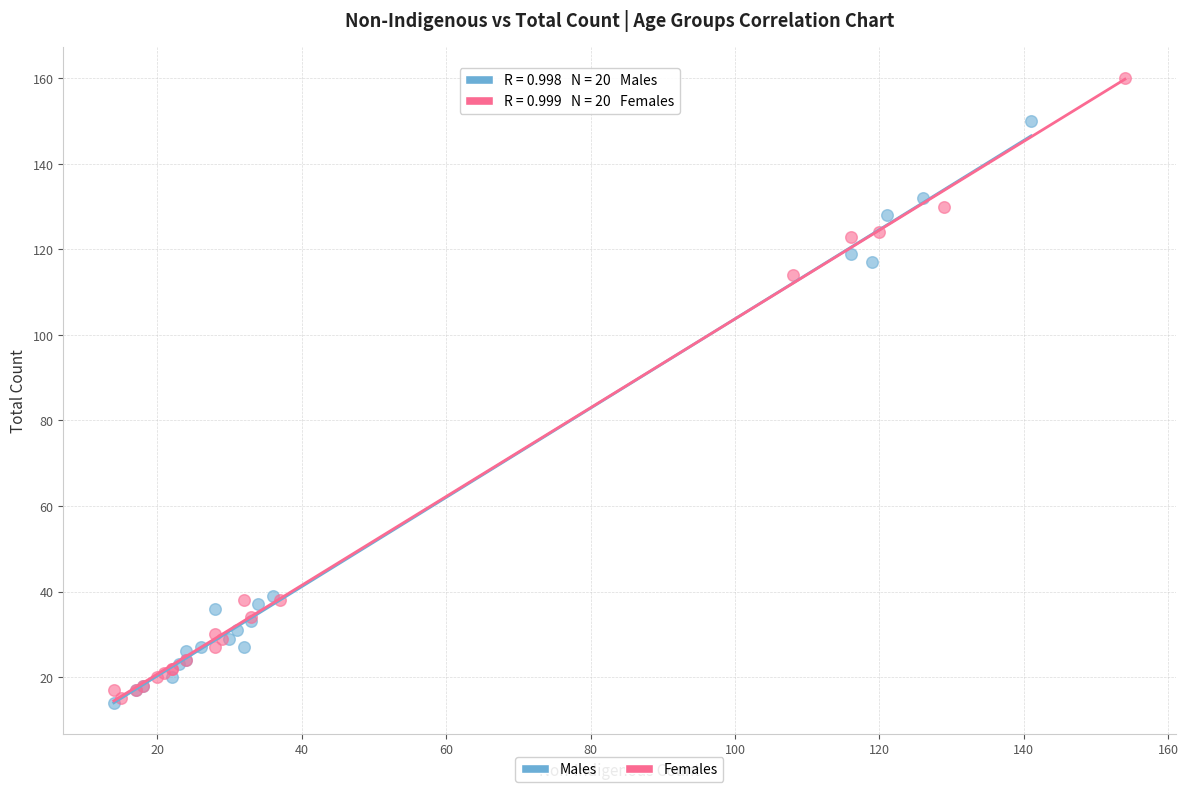

Which series reaches the maximum Y coordinate?

Females